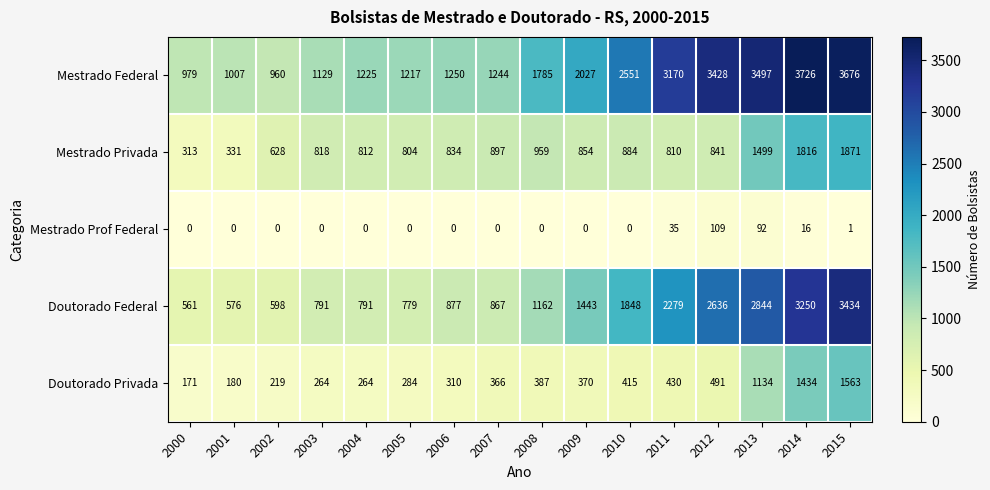

How many categories are shown in the chart?

16